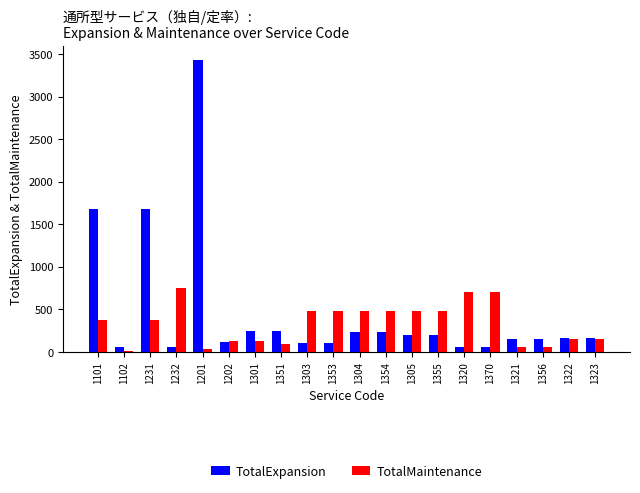

What is the total value across all series at 1323?

310